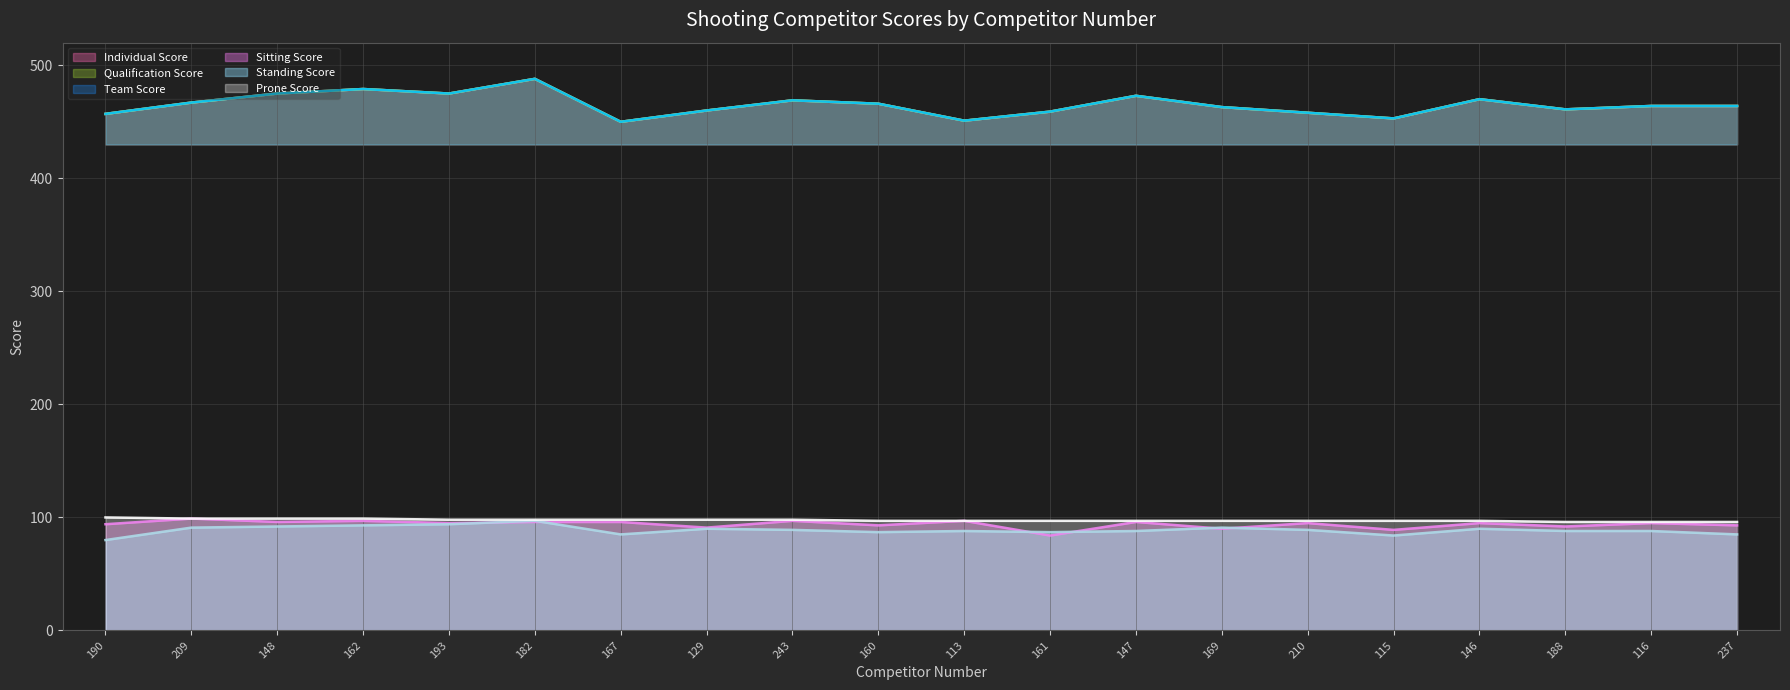

What is the value of the Individual Score point at the 18th from the left?

461